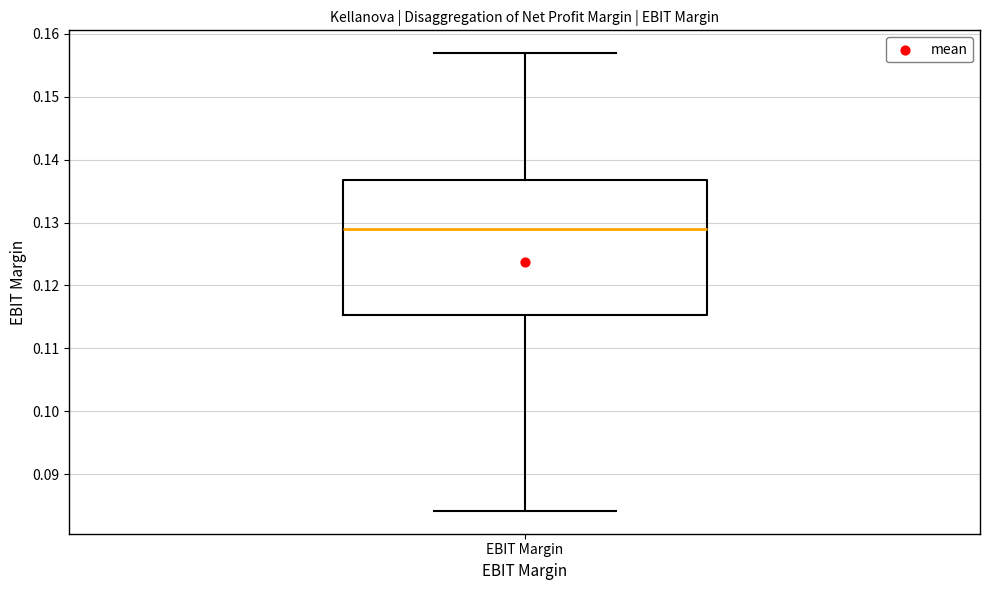

Where is the upper edge of the box for EBIT Margin on the y-axis? The values are not printed on the chart, so give them approximately, as read against the axis.

0.137